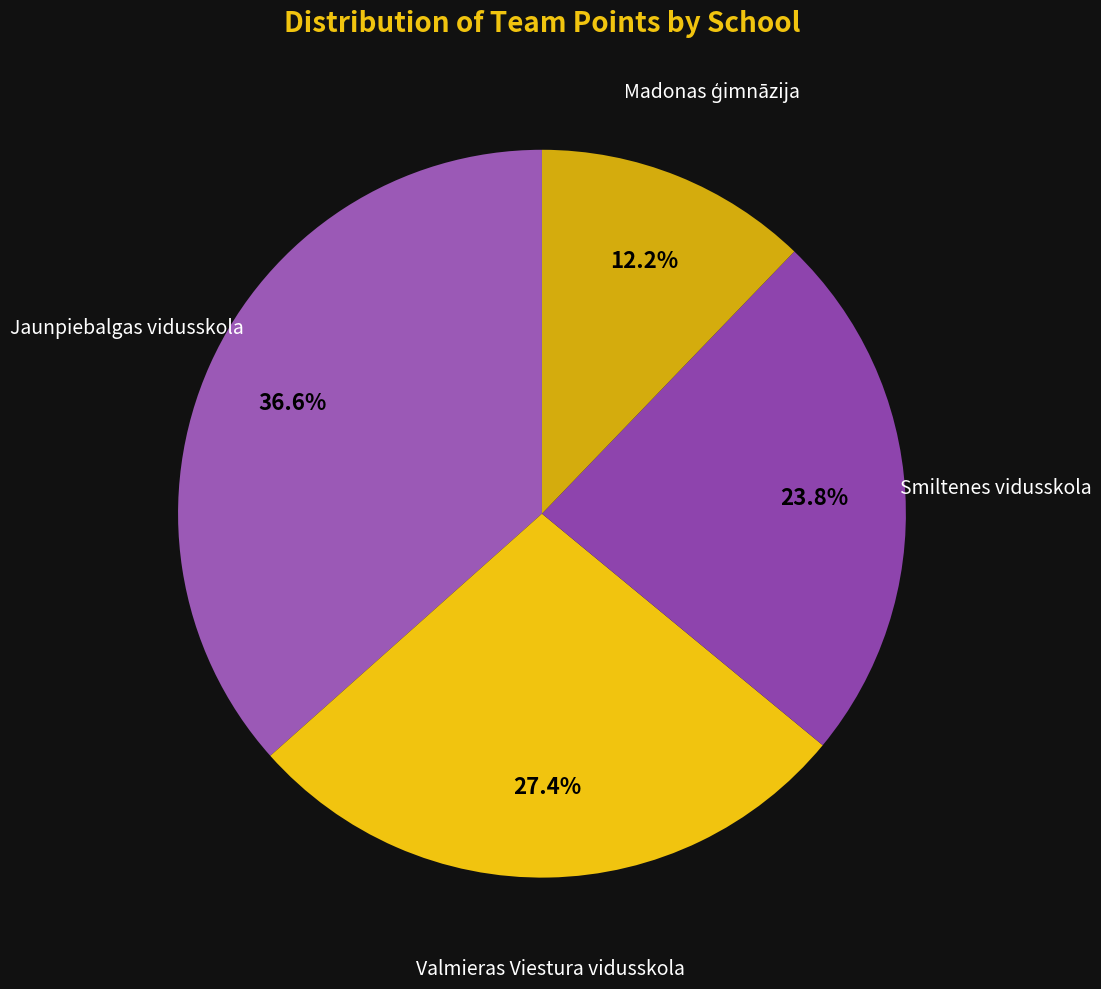

Is there any slice that represents more than half of the pie?

No